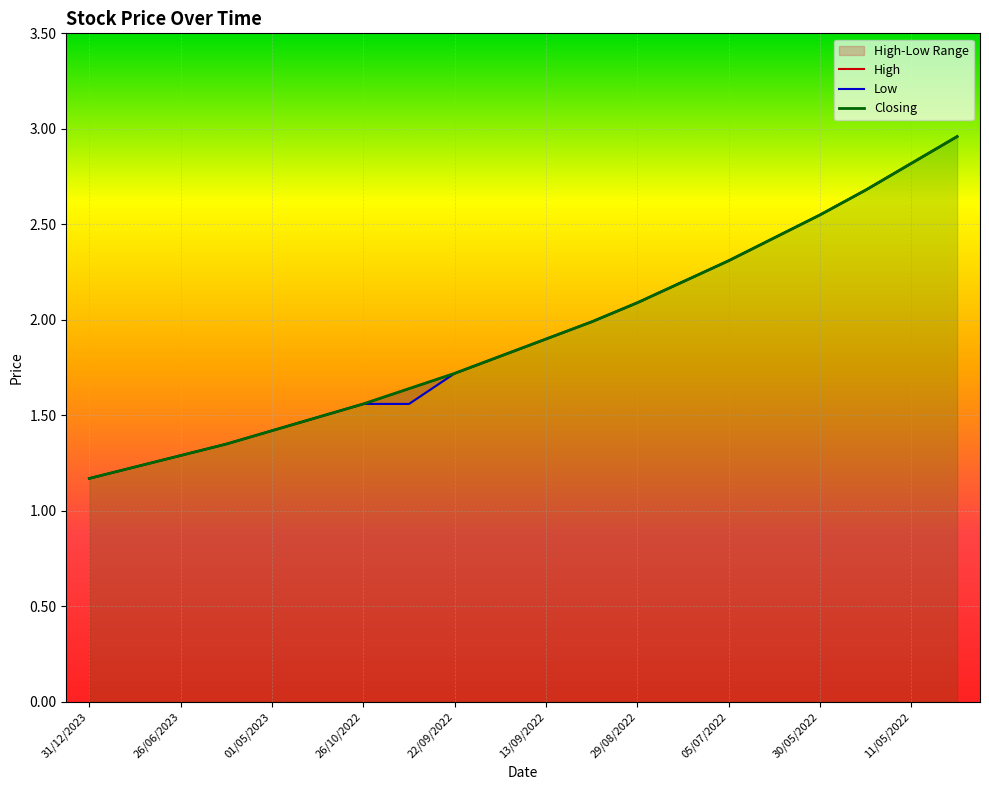

Where is Closing nearest to the value 2?

05/09/2022